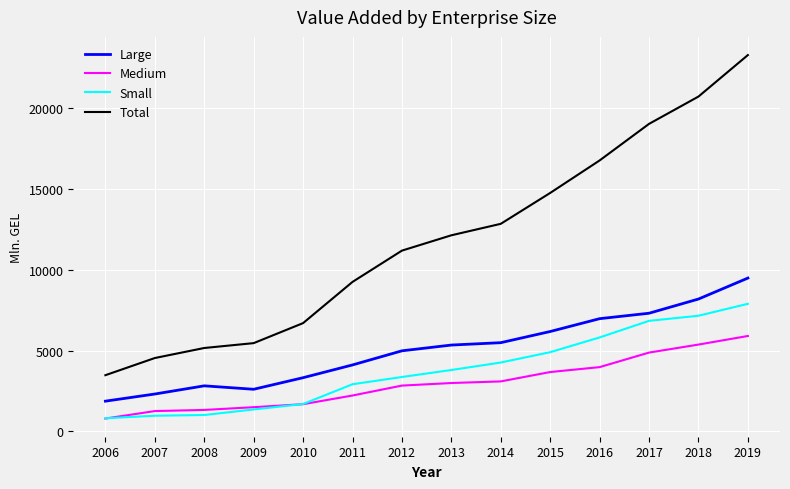

Which series has the largest range (max minus min)?

Total